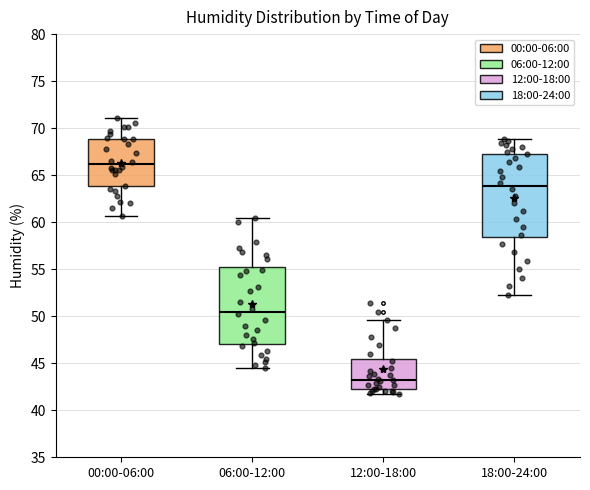

Reading left to right, transcribe this box plot: for each box, give where its median line is, the range the box spans, and where its two whiskers end, as read against the y-axis. The values are not printed on the chart, so give them approximately, as read against the axis.

00:00-06:00: median 66.0, box 64.0 to 69.0, whiskers 60.5 to 71.0
06:00-12:00: median 50.5, box 47.0 to 55.0, whiskers 44.5 to 60.5
12:00-18:00: median 43.5, box 42.5 to 45.5, whiskers 41.5 to 49.5
18:00-24:00: median 64.0, box 58.5 to 67.5, whiskers 52.5 to 69.0